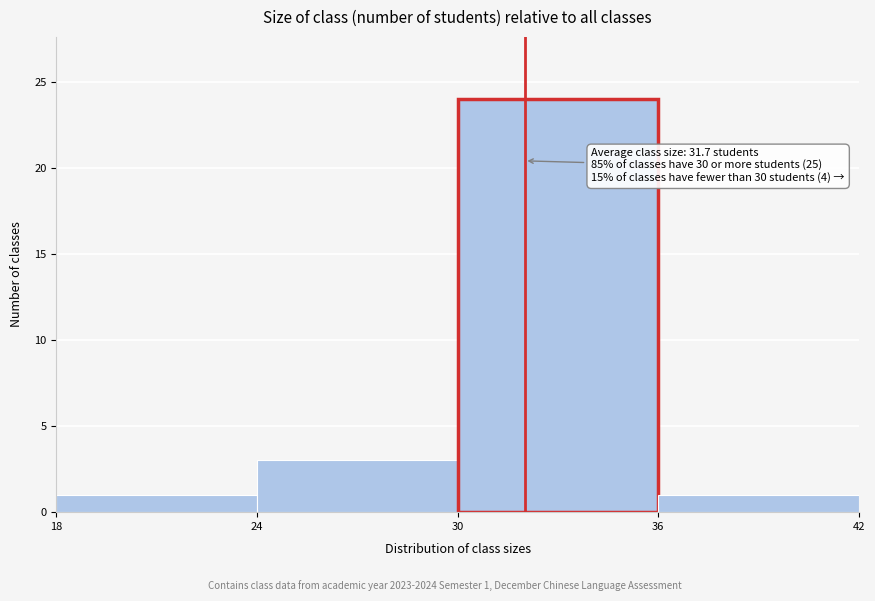

Over which range of the x-axis is the bar tallest?

30 to 36